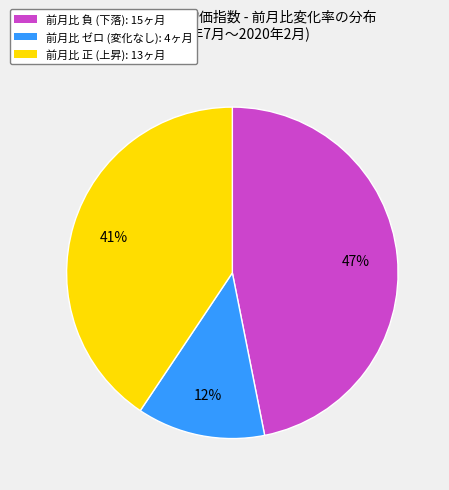

Is there any slice that represents more than half of the pie?

No